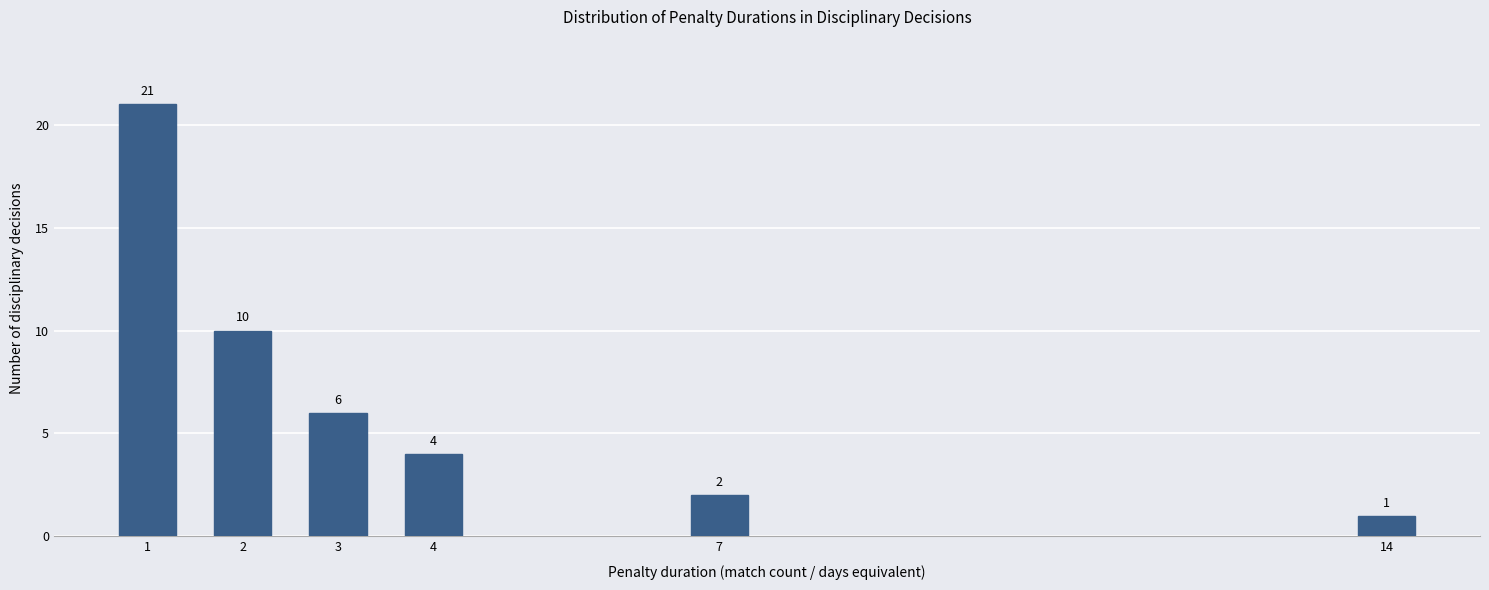

Reading left to right, extract all data points from this chart.

1=21	2=10	3=6	4=4	7=2	14=1